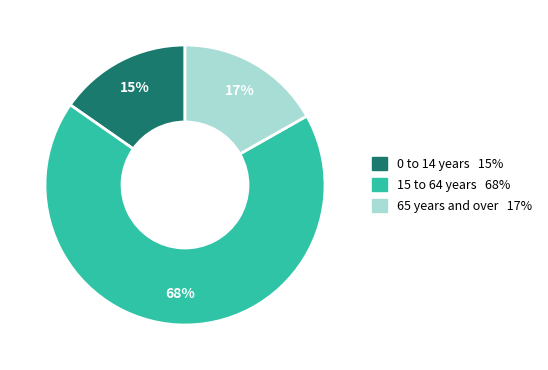

To the nearest percent, what is the difference between the largest and smallest slice percentages?

53%